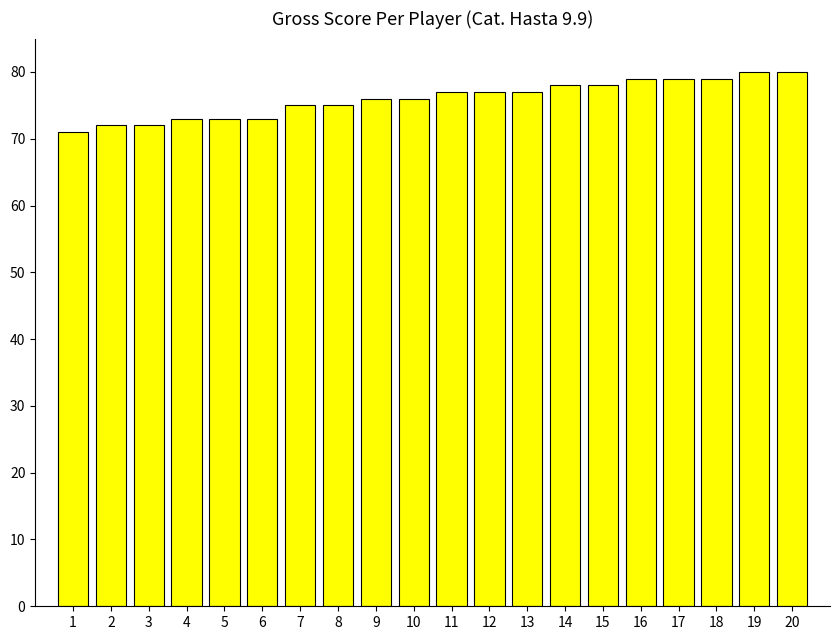

True or false: the data shows 72 at 3.

True